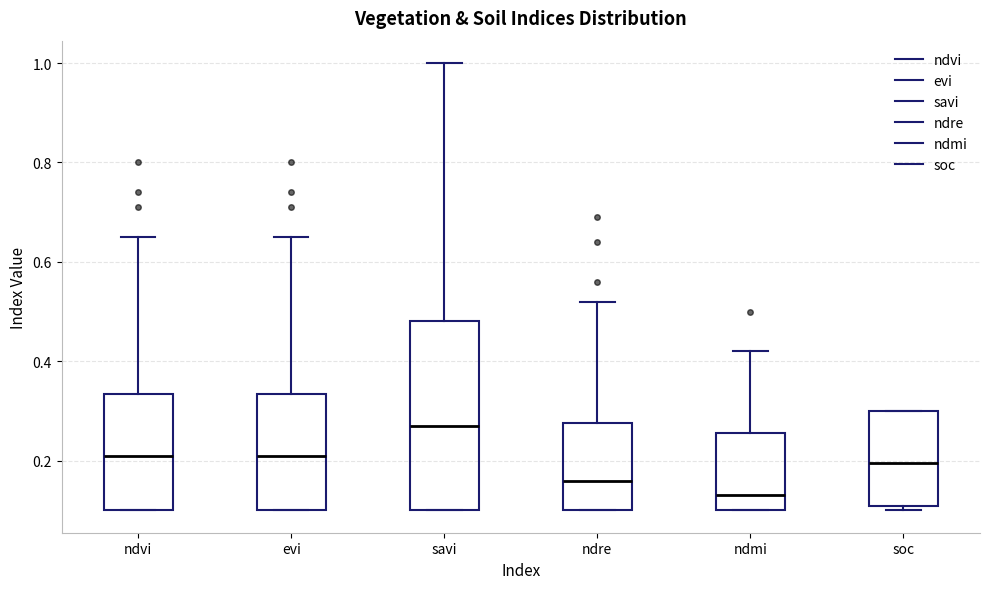

Reading left to right, transcribe this box plot: for each box, give where its median line is, the range the box spans, and where its two whiskers end, as read against the y-axis. The values are not printed on the chart, so give them approximately, as read against the axis.

ndvi: median 0.22, box 0.10 to 0.34, whiskers 0.10 to 0.66
evi: median 0.22, box 0.10 to 0.34, whiskers 0.10 to 0.66
savi: median 0.28, box 0.10 to 0.48, whiskers 0.10 to 1.00
ndre: median 0.16, box 0.10 to 0.28, whiskers 0.10 to 0.52
ndmi: median 0.14, box 0.10 to 0.26, whiskers 0.10 to 0.42
soc: median 0.20, box 0.10 to 0.30, whiskers 0.10 (just below the box's lower edge) to 0.30